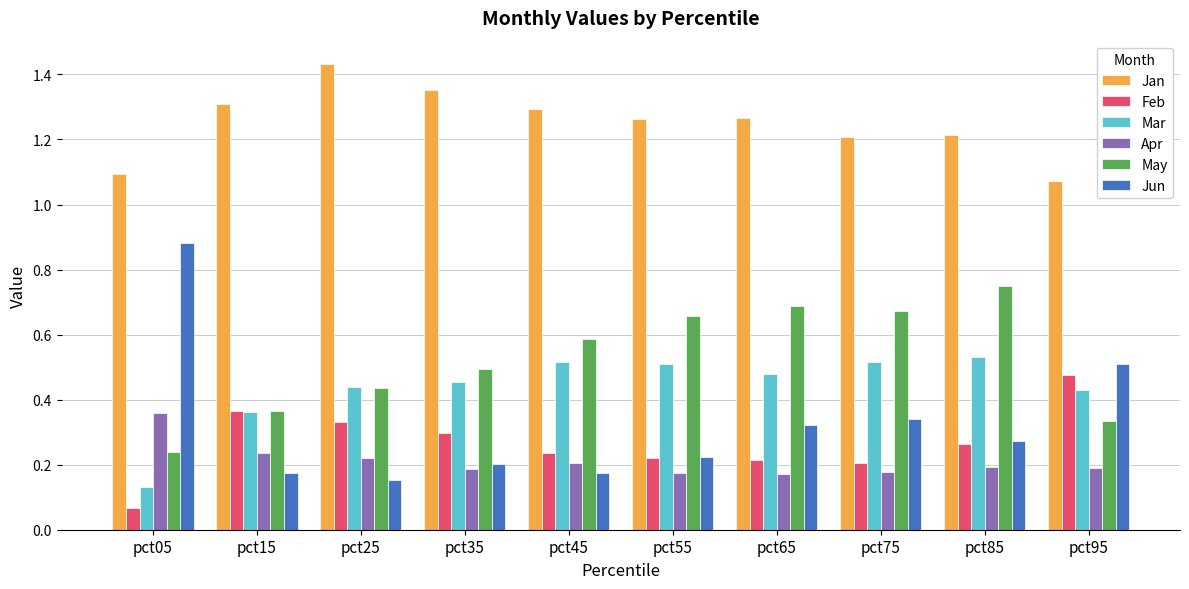

How many Mar values are between 0 and 1?

10